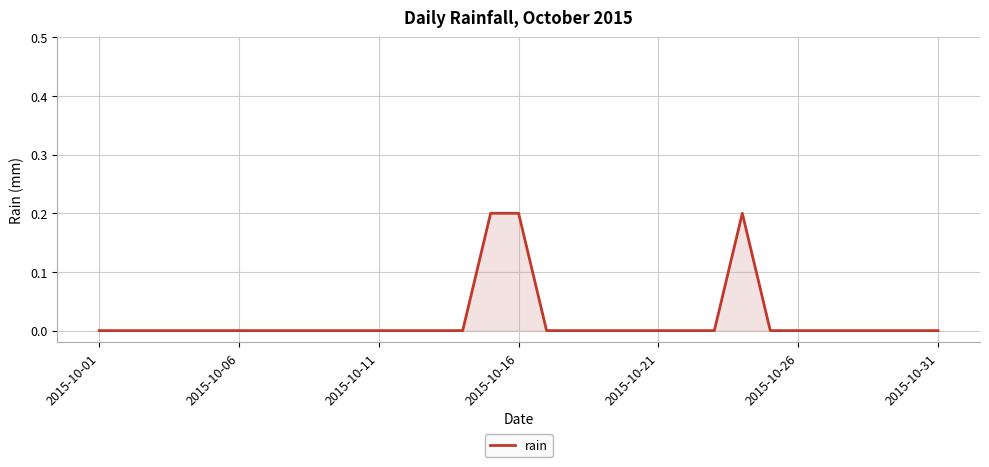

How many points are higher than both their immediate neighbors (excluding endpoints)?

1